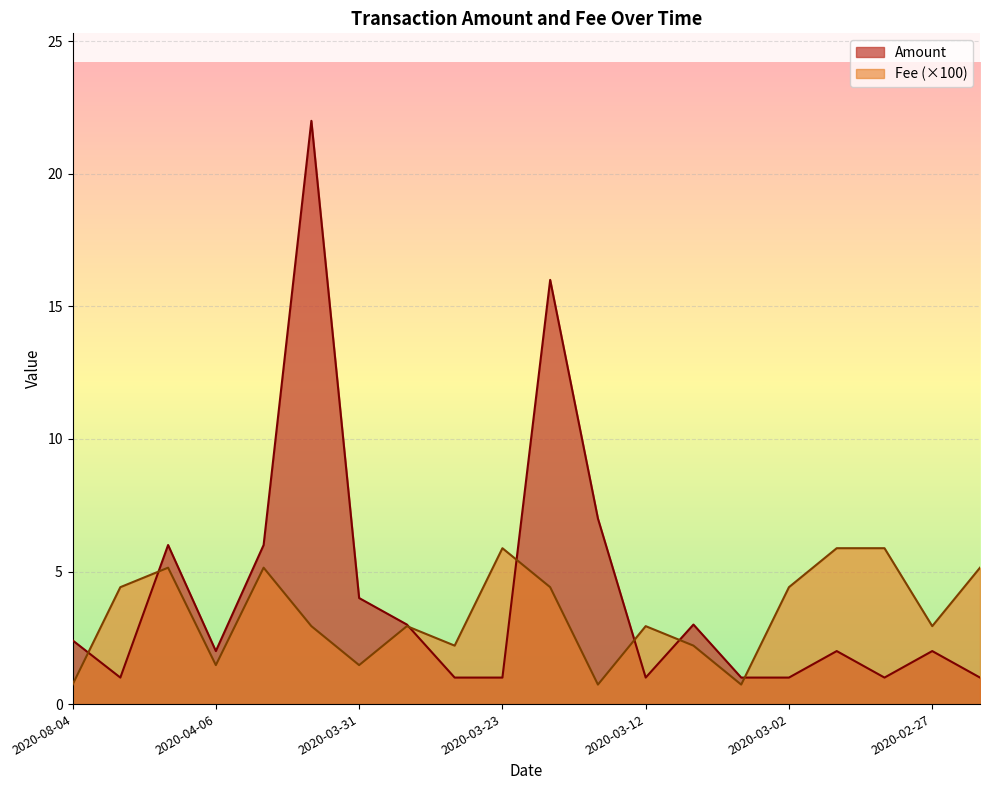

What is the difference between the highest and lowest values at 2020-04-06?

0.5